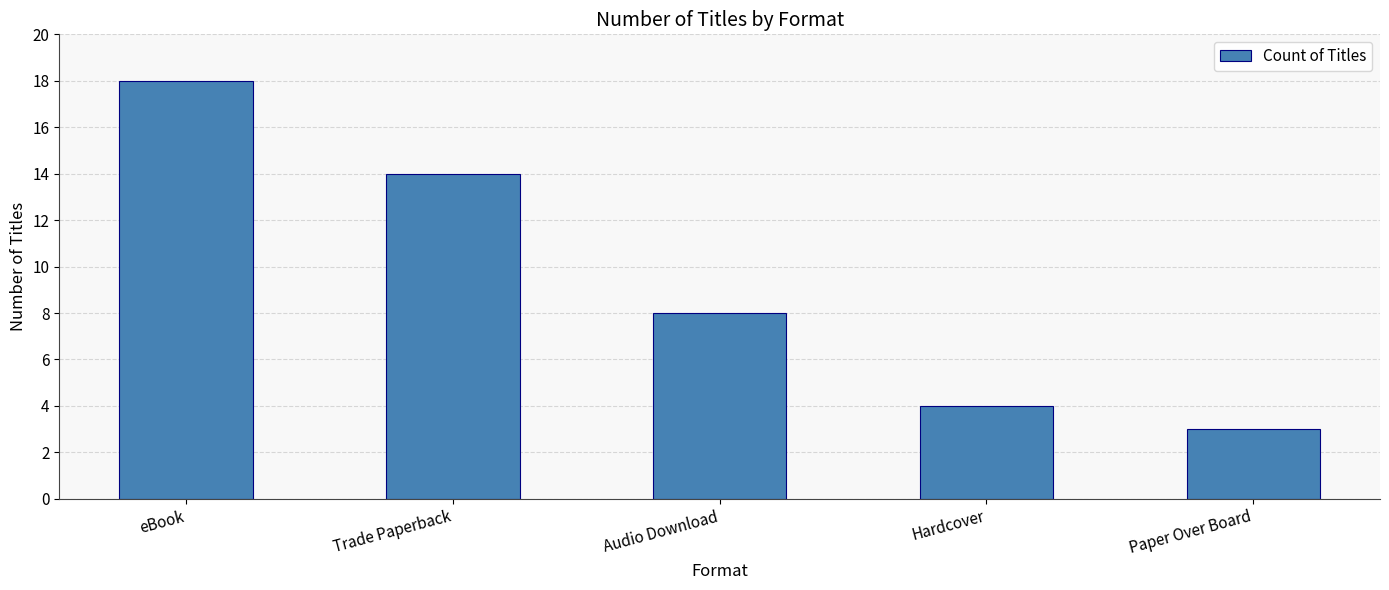

Where does the data first go above 8?

eBook